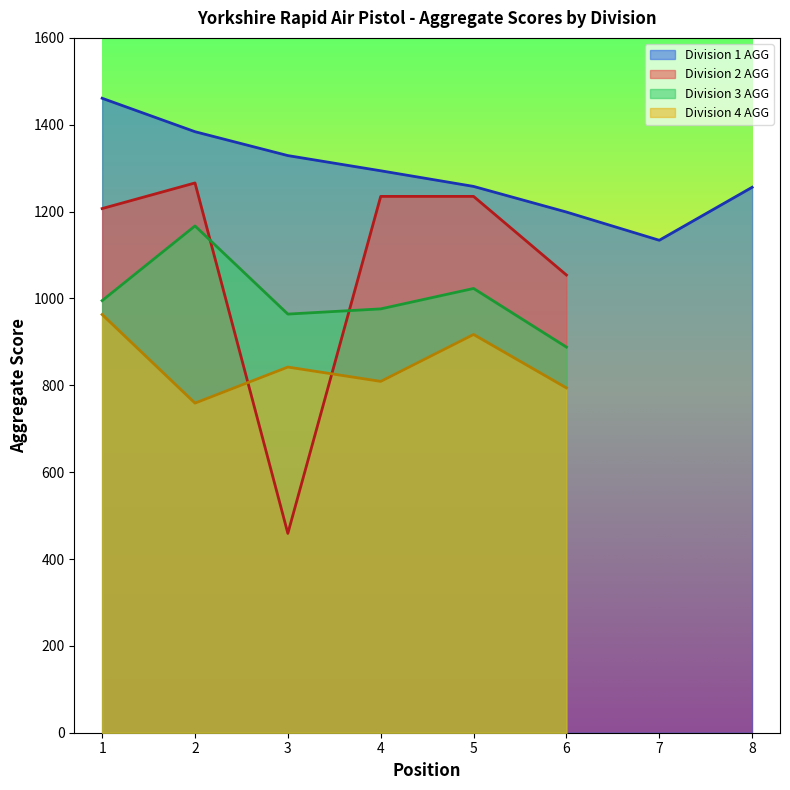

How many data points in Division 1 AGG are above 1294?

3